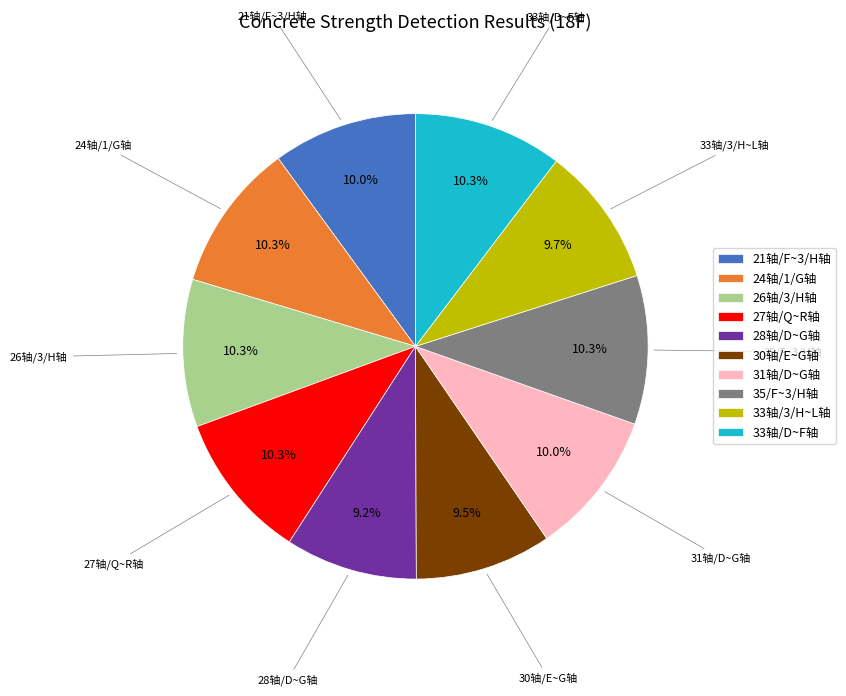

Is it true that 33轴/D~F轴 is 19% of the pie?

False